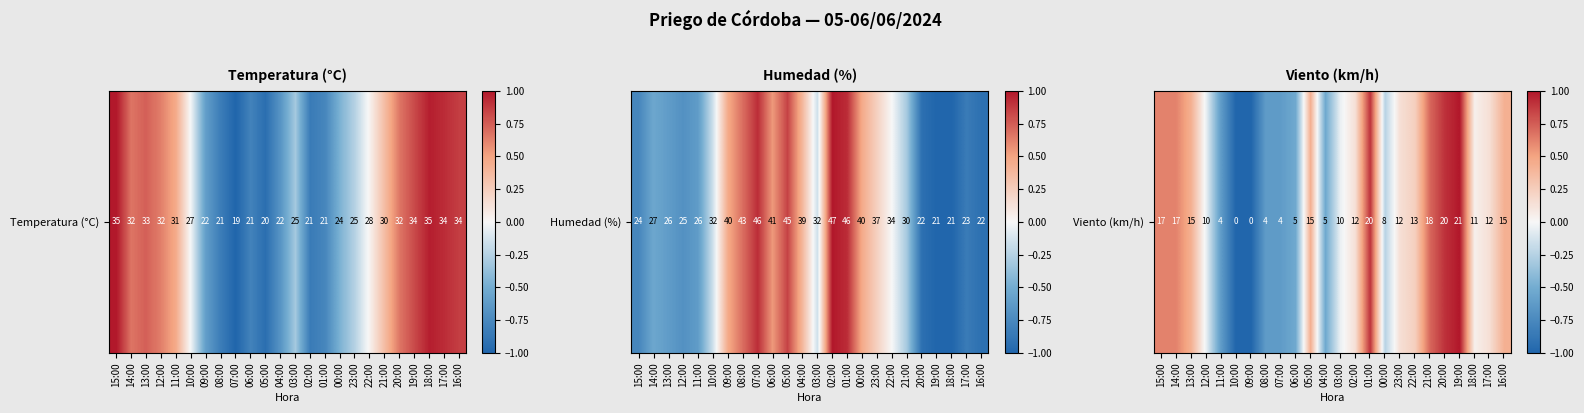

Where does the data first go above 0?

15:00